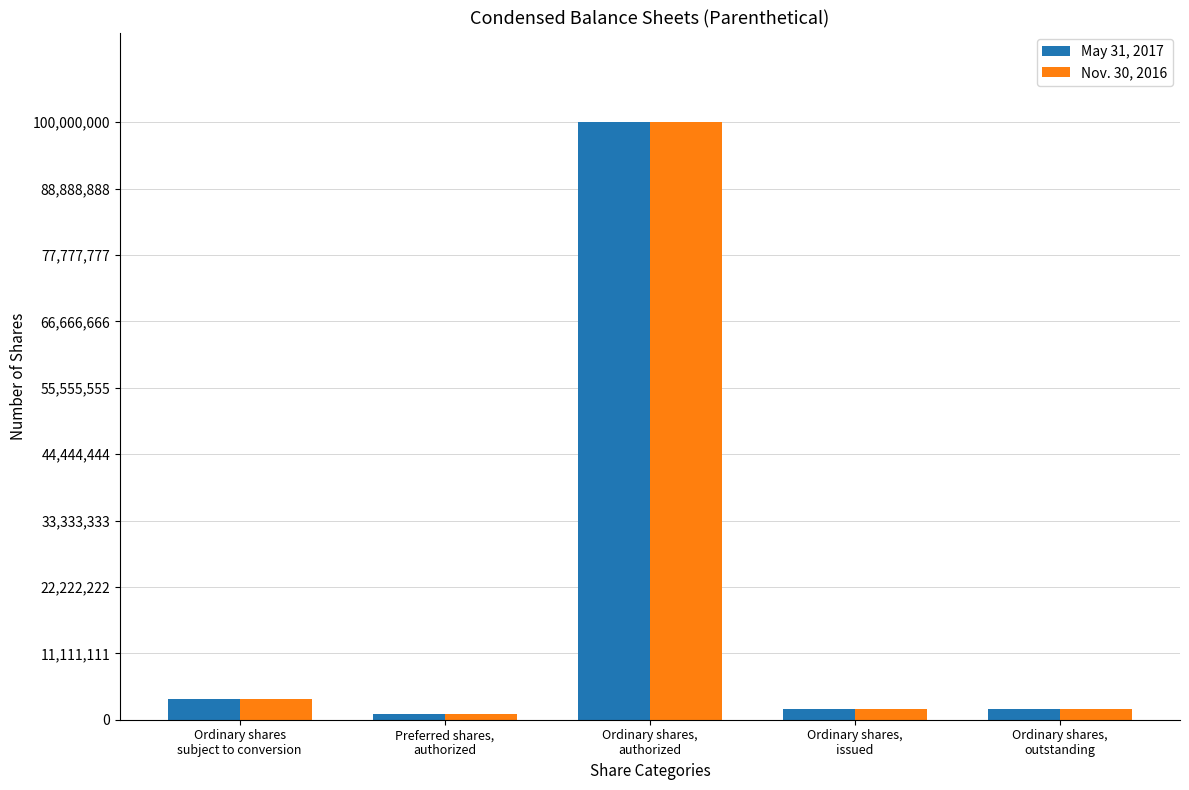

How many bars are there in each group?

2